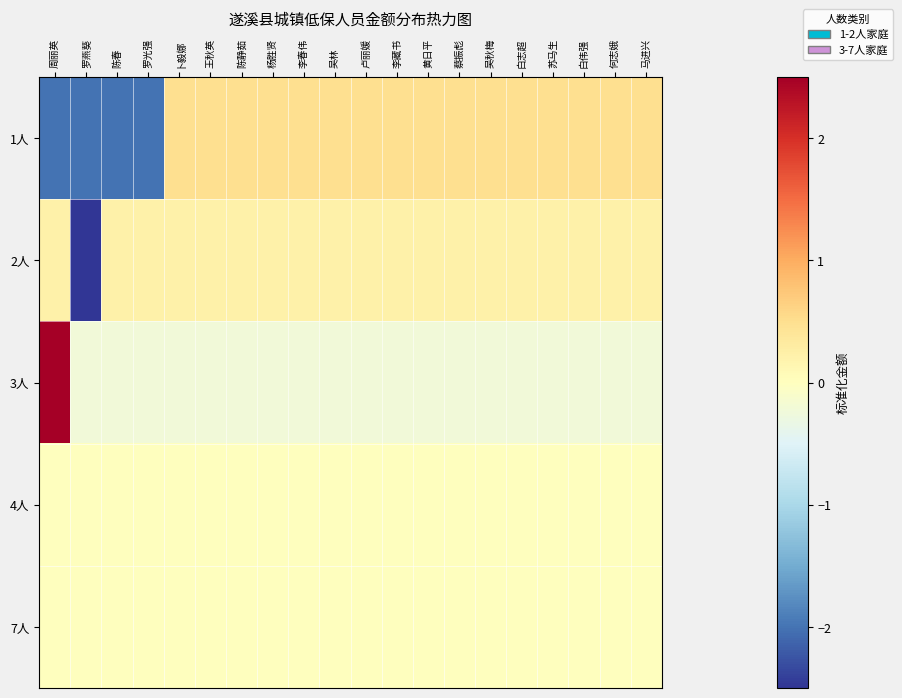

At which category is the sum across all series the highest?

周丽英